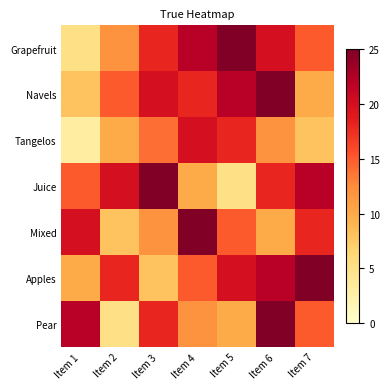

Reading right to left, list all the values displayed in this chart.

Grapefruit: Item 7=15	Item 6=20	Item 5=25	Item 4=22	Item 3=18	Item 2=12	Item 1=5
Navels: Item 7=10	Item 6=25	Item 5=22	Item 4=18	Item 3=20	Item 2=15	Item 1=8
Tangelos: Item 7=8	Item 6=12	Item 5=18	Item 4=20	Item 3=14	Item 2=10	Item 1=3
Juice: Item 7=22	Item 6=18	Item 5=5	Item 4=10	Item 3=25	Item 2=20	Item 1=15
Mixed: Item 7=18	Item 6=10	Item 5=15	Item 4=25	Item 3=12	Item 2=8	Item 1=20
Apples: Item 7=25	Item 6=22	Item 5=20	Item 4=15	Item 3=8	Item 2=18	Item 1=10
Pear: Item 7=15	Item 6=25	Item 5=10	Item 4=12	Item 3=18	Item 2=5	Item 1=22